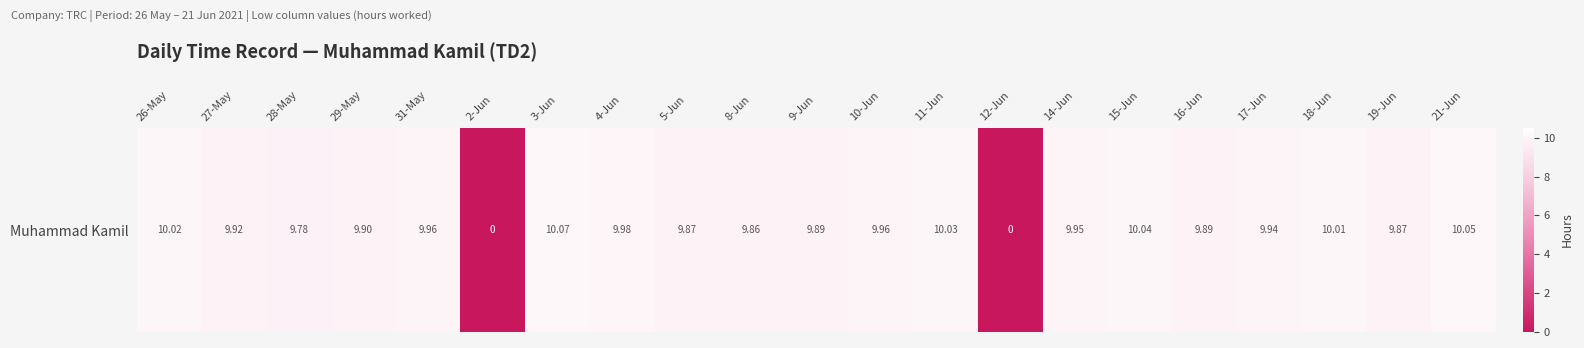

How many positive values are there?

19